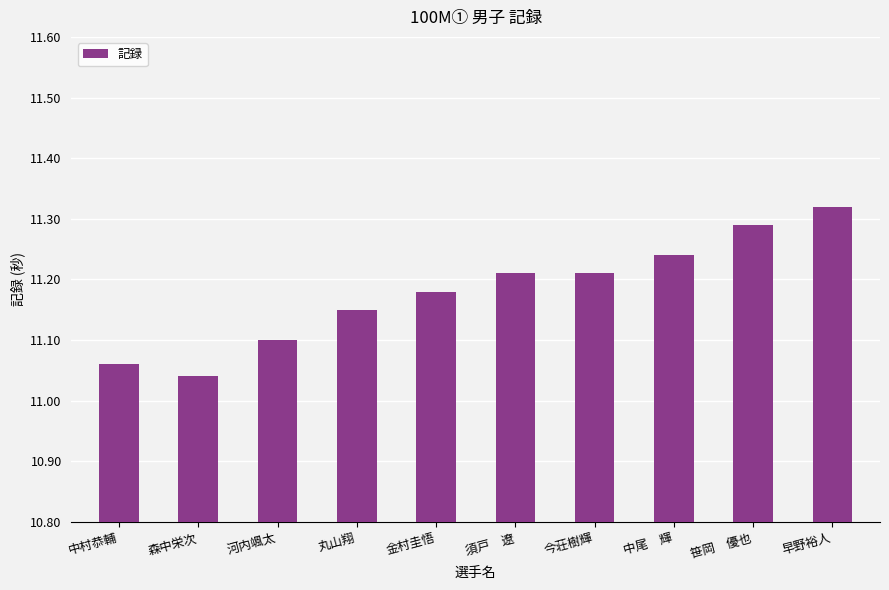

What is the label of the 3rd bar from the right?

中尾　輝